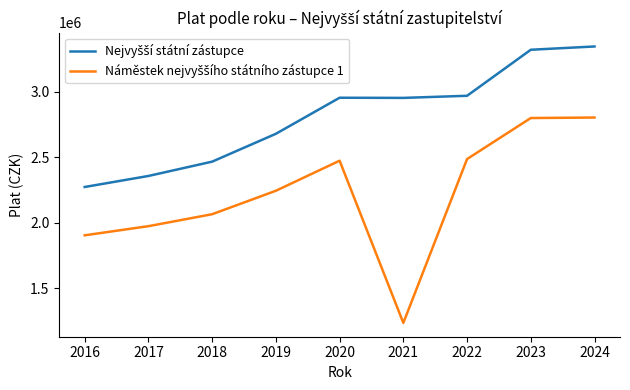

What is the total value across all series at 2022?

5453800